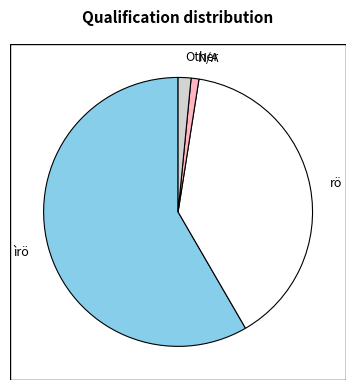

Is it true that ìrö is 58% of the pie?

True